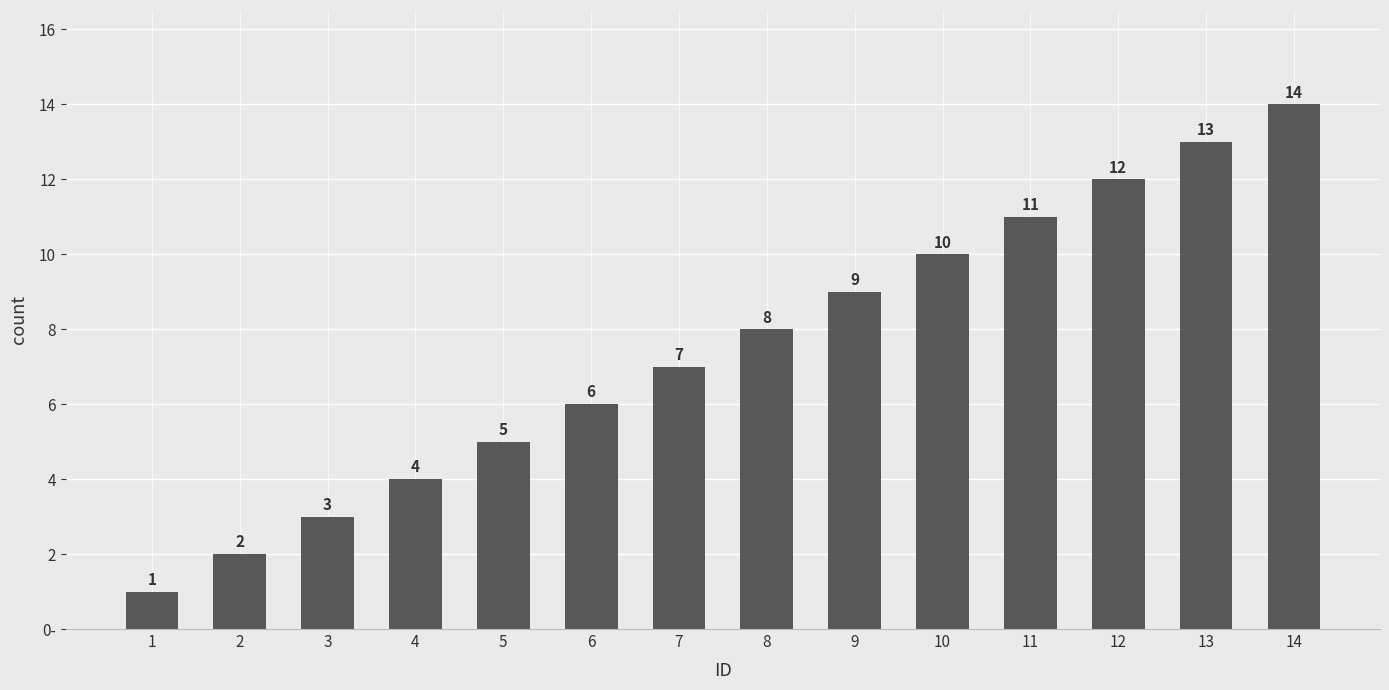

The chart shows a value of 3 at 9. True or false?

False